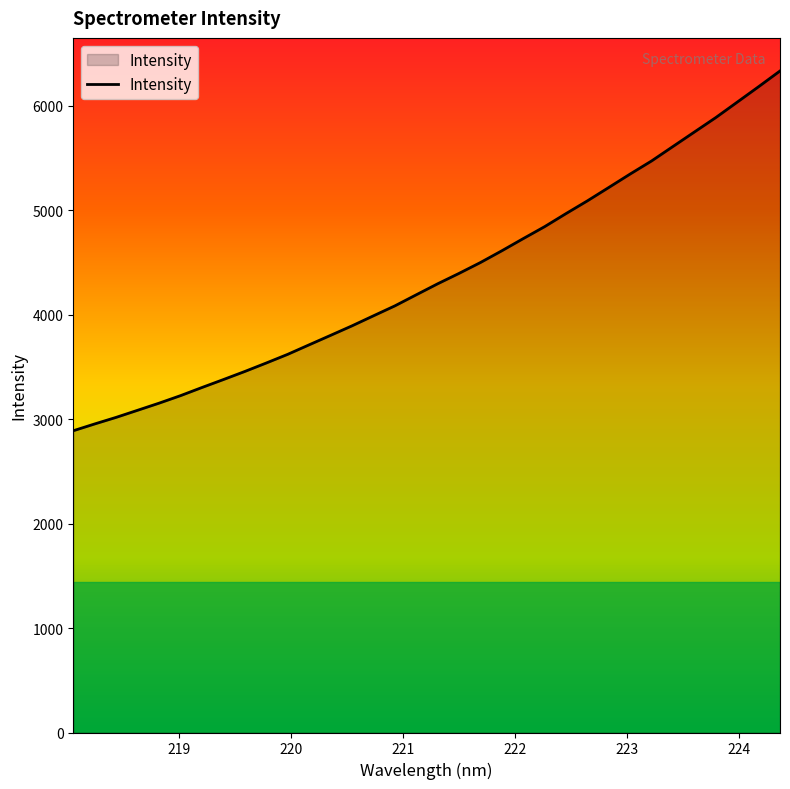

What is the smallest value displayed?

2889.7